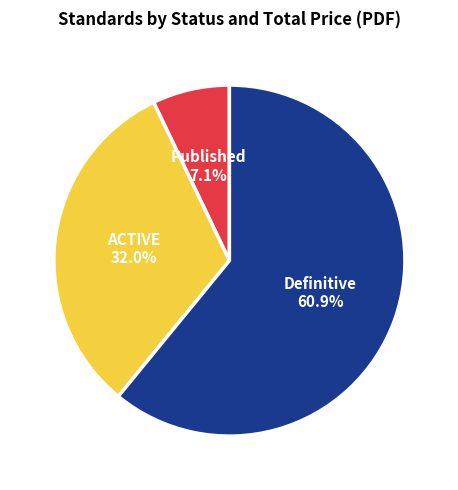

Is there any slice that represents more than half of the pie?

Yes